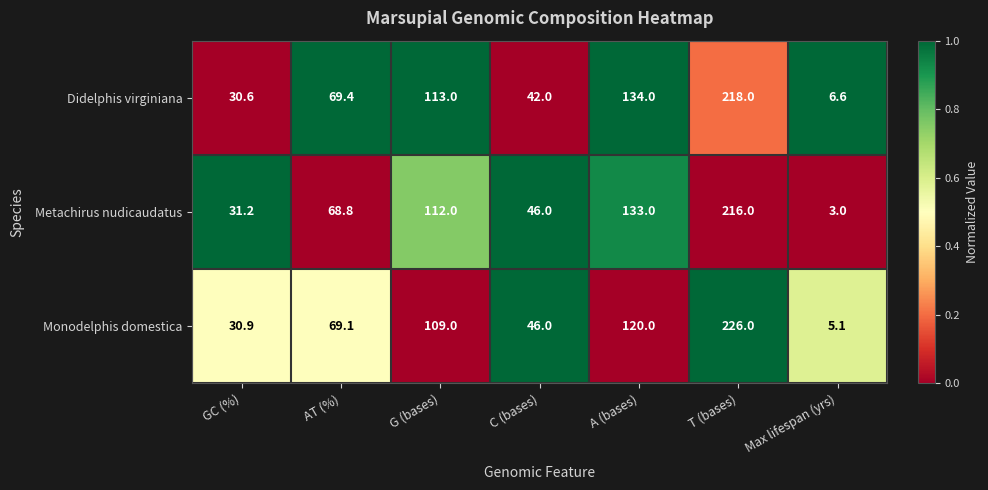

What is the difference between the maximum and second lowest values in the Metachirus nudicaudatus series?

184.8